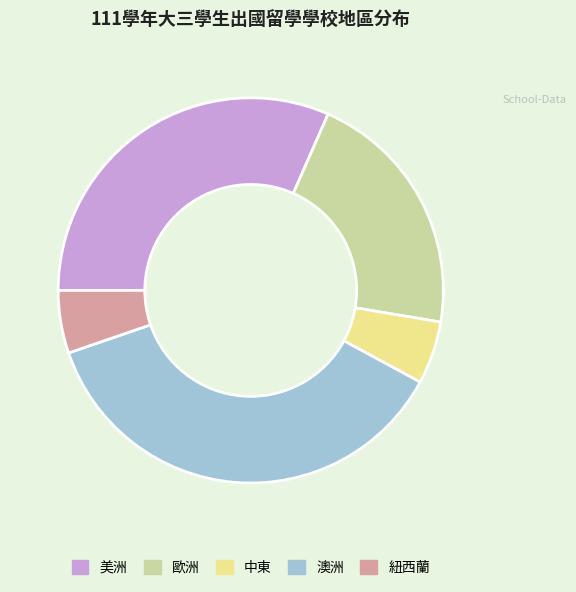

Is it true that 美洲 is 18% of the pie?

False